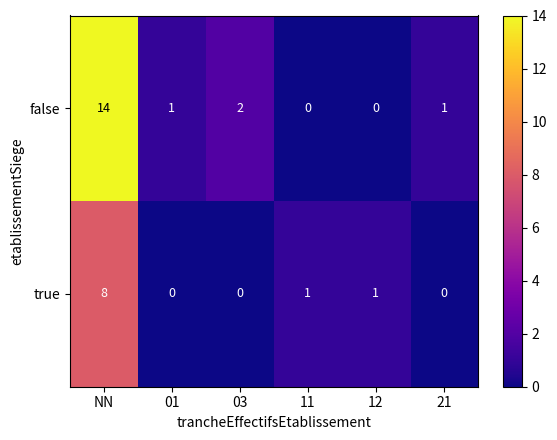

Which series has the largest range (max minus min)?

false